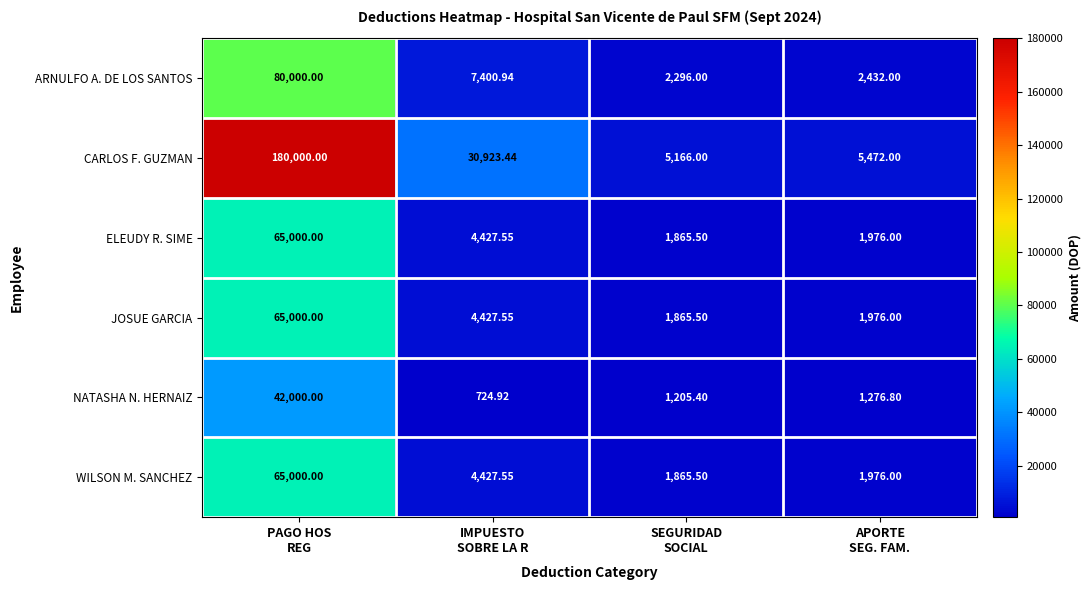

At which category is the sum across all series the highest?

PAGO HOS
REG